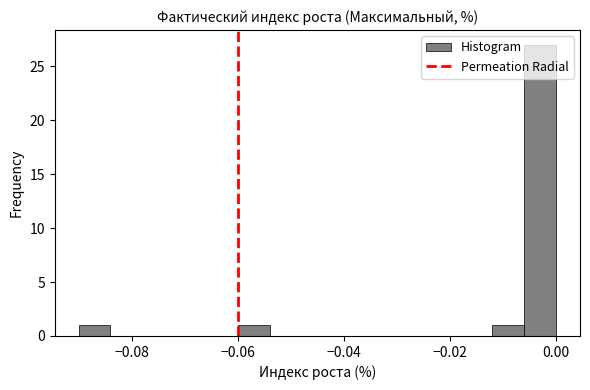

Read against the x-axis, roughly where is the centre of the tallest bar?

-0.002